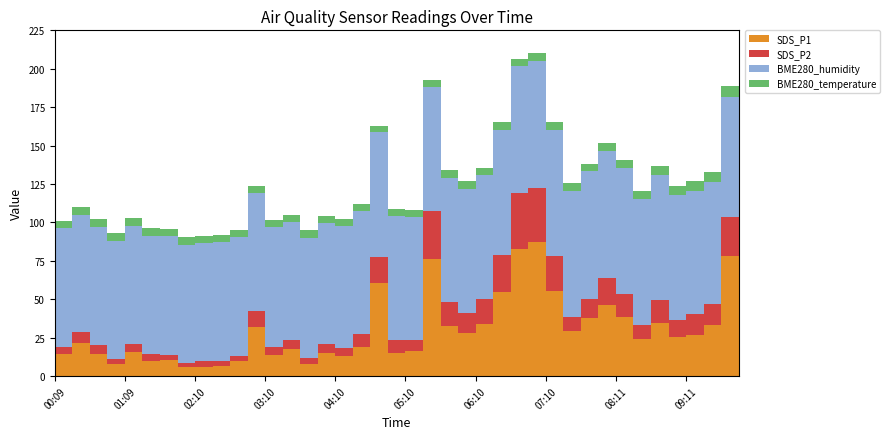

Reading right to left, what are all the values shown in this chart?

SDS_P1: 09:56=19.6	09:41=78.3	09:26=33.1	09:11=27.0	08:56=25.7	08:41=34.7	08:26=24.2	08:11=38.5	07:56=46.4	07:40=37.8	07:25=29.2	07:10=55.4	06:55=87.4	06:40=83.0	06:25=55.0	06:10=34.0	05:55=28.3	05:40=32.8	05:25=76.0	05:10=16.2	04:55=15.2	04:40=60.9	04:25=19.0	04:10=12.9	03:55=14.8	03:40=7.8	03:25=17.7	03:10=14.0	02:55=31.9	02:40=9.7	02:25=6.7	02:10=6.0	01:54=6.1	01:39=10.3	01:24=9.9	01:09=15.6	00:54=7.7	00:39=14.6	00:24=21.5	00:09=14.7
SDS_P2: 09:56=11.3	09:41=25.2	09:26=13.8	09:11=13.2	08:56=10.9	08:41=14.7	08:26=9.0	08:11=14.9	07:56=17.3	07:40=12.4	07:25=9.4	07:10=22.6	06:55=35.1	06:40=36.2	06:25=23.6	06:10=16.1	05:55=12.6	05:40=15.2	05:25=31.6	05:10=7.2	04:55=8.1	04:40=16.8	04:25=8.4	04:10=5.3	03:55=6.0	03:40=4.1	03:25=5.6	03:10=5.2	02:55=10.2	02:40=3.7	02:25=3.0	02:10=4.1	01:54=2.7	01:39=3.6	01:24=4.2	01:09=5.5	00:54=3.2	00:39=6.0	00:24=7.2	00:09=4.1
BME280_humidity: 09:56=76.5	09:41=77.9	09:26=79.1	09:11=80.2	08:56=81.1	08:41=81.2	08:26=81.7	08:11=82.1	07:56=82.7	07:40=83.1	07:25=82.1	07:10=82.3	06:55=82.7	06:40=82.3	06:25=81.7	06:10=80.8	05:55=81.1	05:40=81.3	05:25=80.3	05:10=79.8	04:55=81.1	04:40=80.8	04:25=79.9	04:10=79.2	03:55=78.9	03:40=78.3	03:25=77.1	03:10=77.7	02:55=76.9	02:40=76.9	02:25=77.3	02:10=76.6	01:54=76.8	01:39=77.0	01:24=77.0	01:09=76.7	00:54=77.1	00:39=76.6	00:24=76.1	00:09=77.4
BME280_temperature: 09:56=7.8	09:41=7.3	09:26=6.8	09:11=6.5	08:56=6.1	08:41=5.9	08:26=5.6	08:11=5.3	07:56=5.3	07:40=5.0	07:25=5.1	07:10=5.0	06:55=4.9	06:40=4.8	06:25=4.7	06:10=4.7	05:55=4.6	05:40=4.6	05:25=4.6	05:10=4.6	04:55=4.5	04:40=4.5	04:25=4.5	04:10=4.5	03:55=4.5	03:40=4.6	03:25=4.6	03:10=4.7	02:55=4.7	02:40=4.7	02:25=4.7	02:10=4.7	01:54=4.8	01:39=4.8	01:24=4.9	01:09=5.0	00:54=5.0	00:39=5.0	00:24=5.0	00:09=5.1